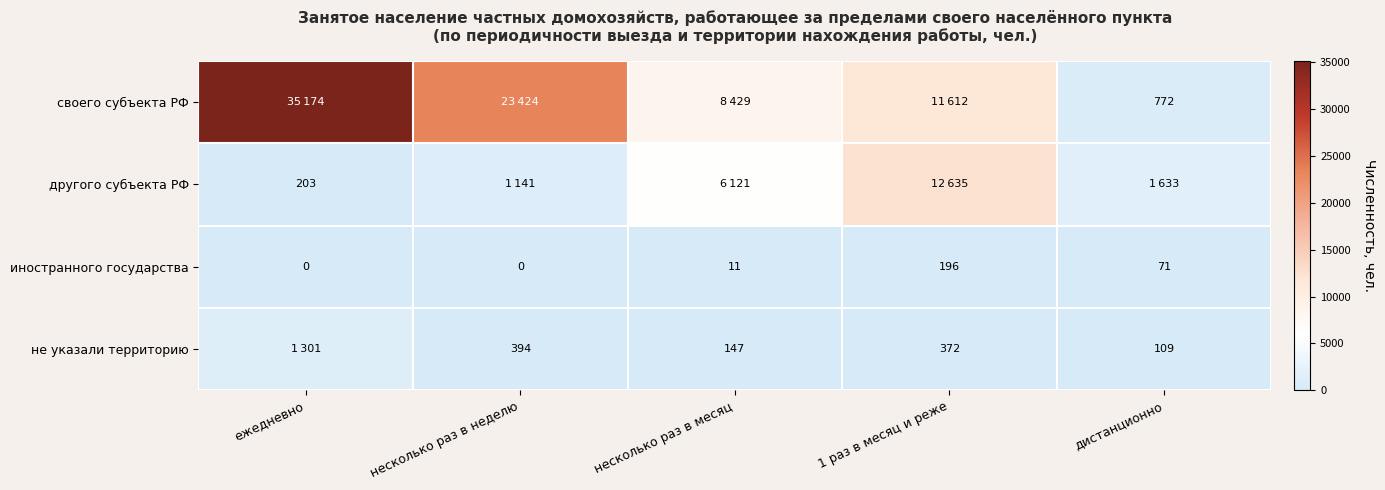

What is the total value across all series at ежедневно?

36678